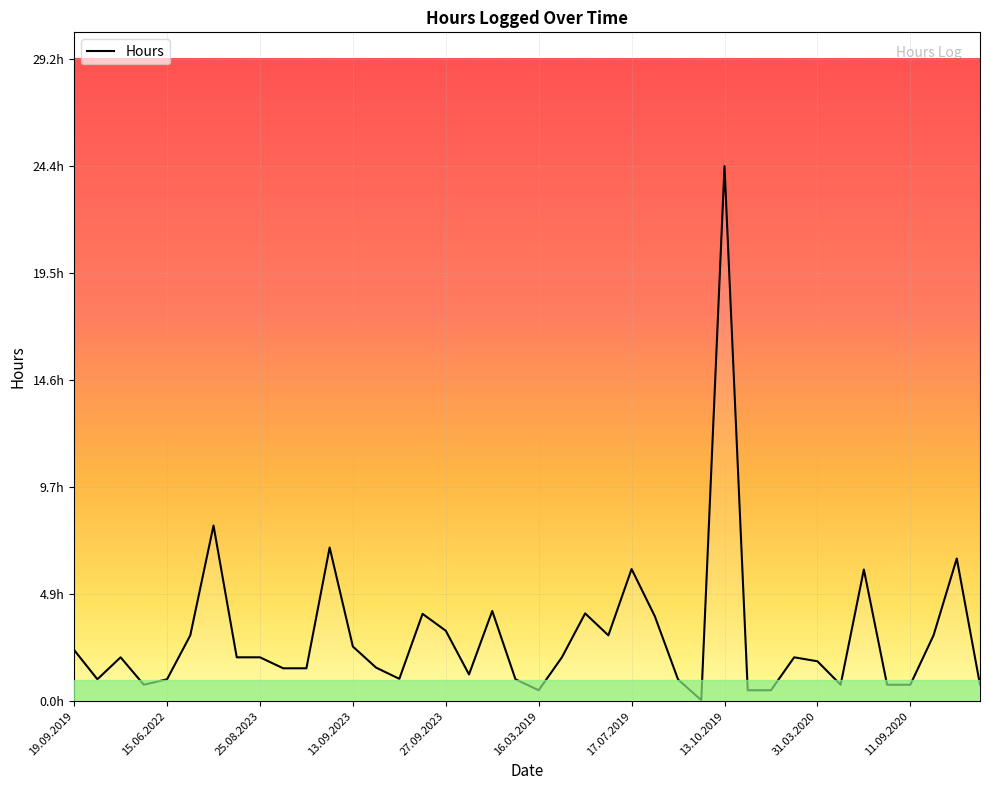

Does the chart have visible grid lines?

Yes